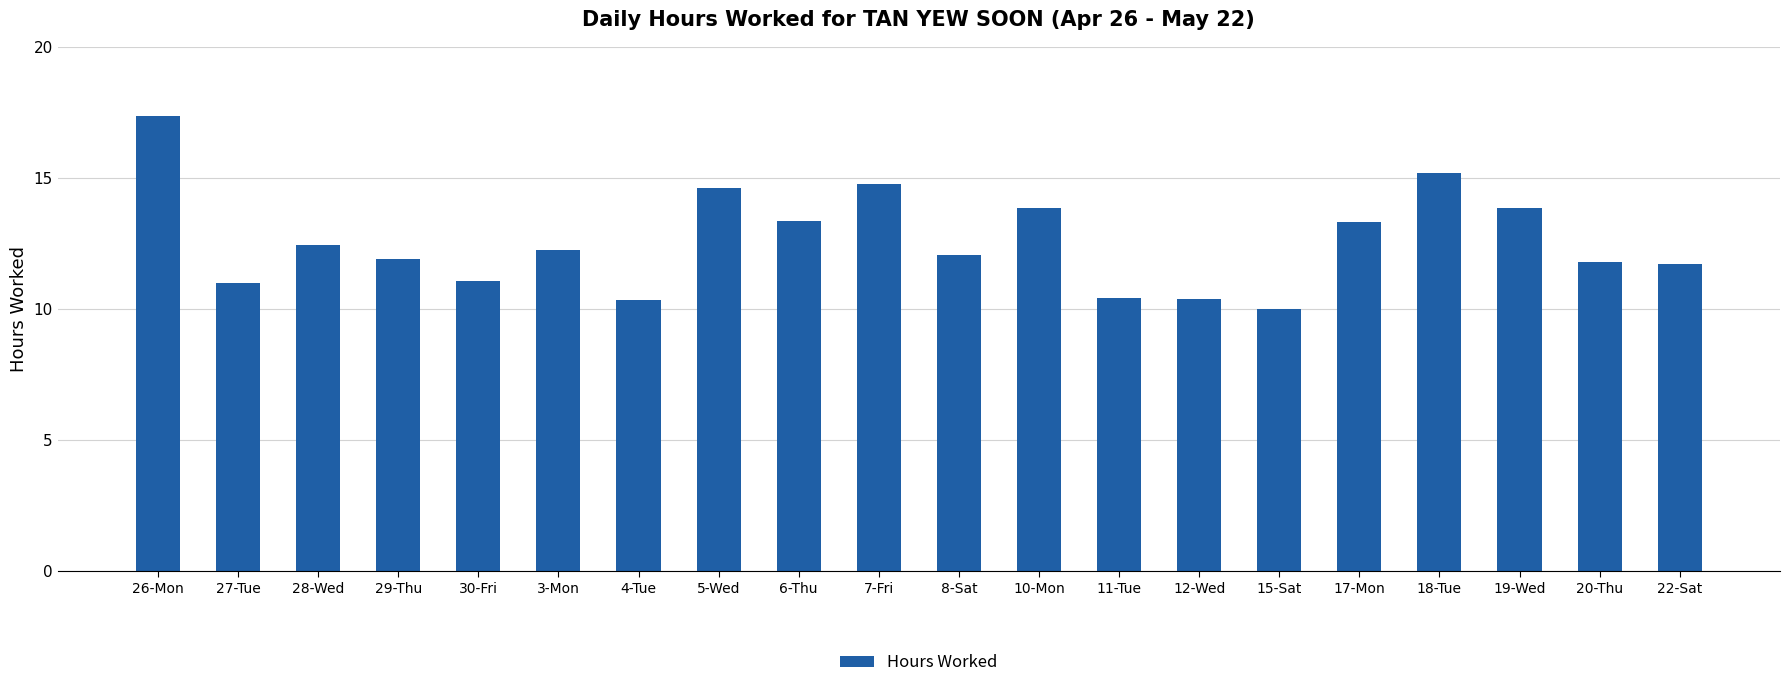

What position from the right is 29-Thu?

17